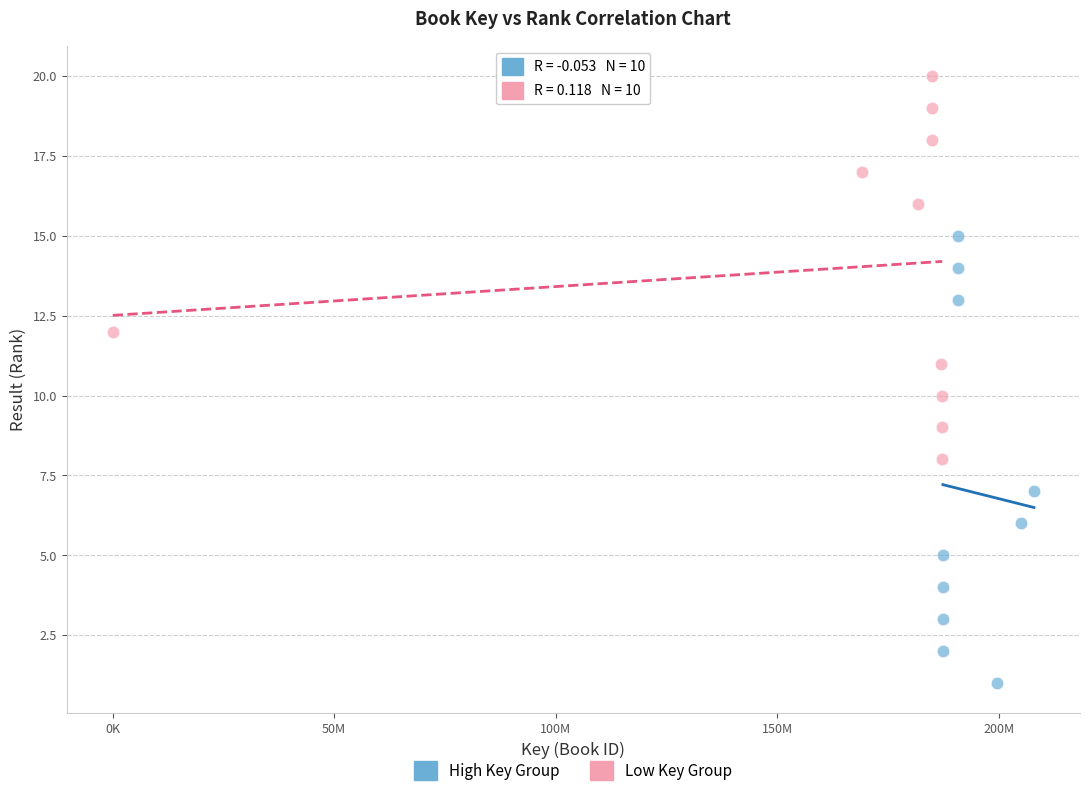

Which series has the widest spread of Y values?

High Key Group